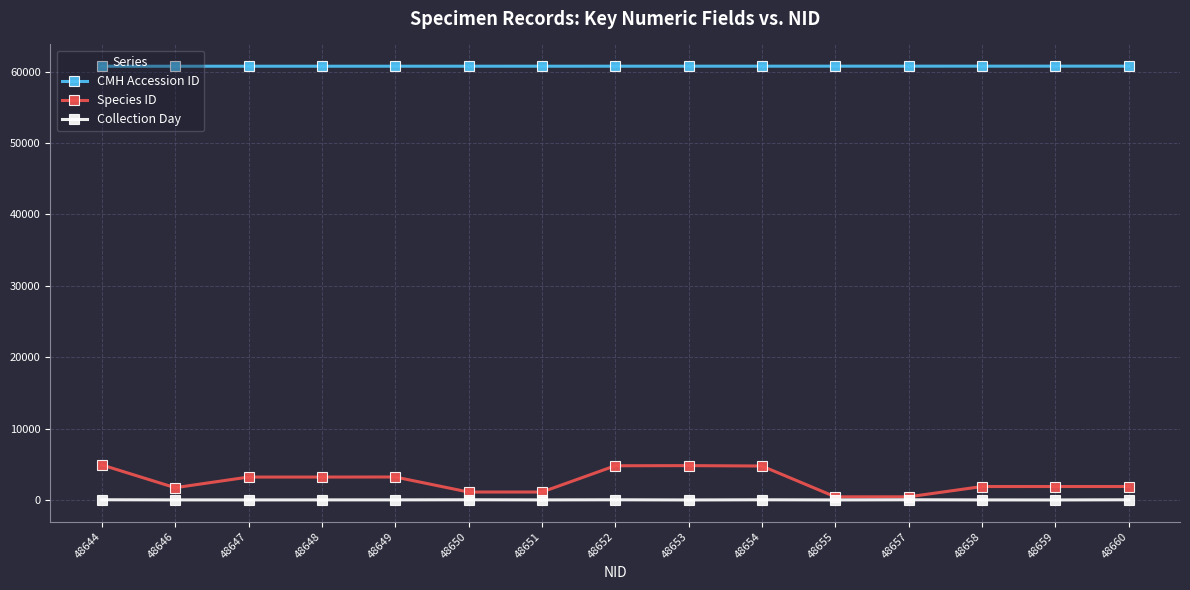

What is the average value of the Collection Day series?

17